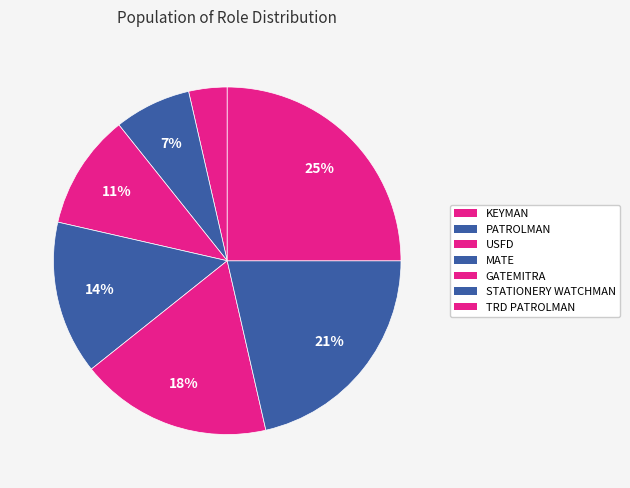

Is it true that MATE is 29% of the pie?

False